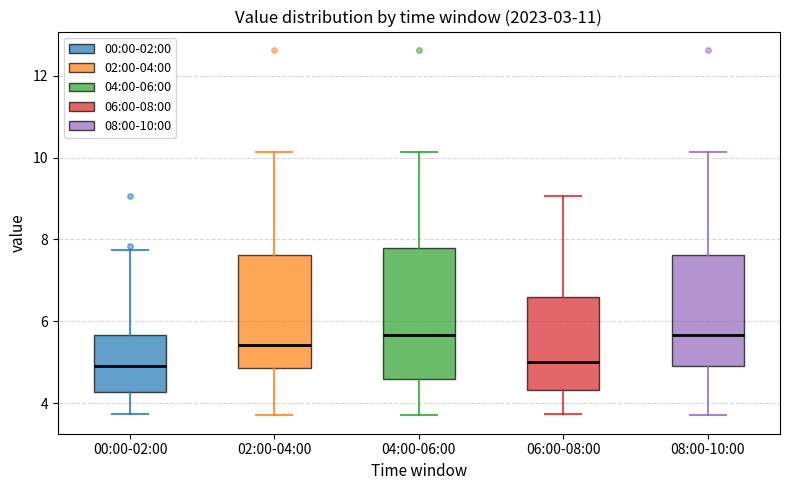

Where is the lower edge of the box for 02:00-04:00 on the y-axis? The values are not printed on the chart, so give them approximately, as read against the axis.

4.8